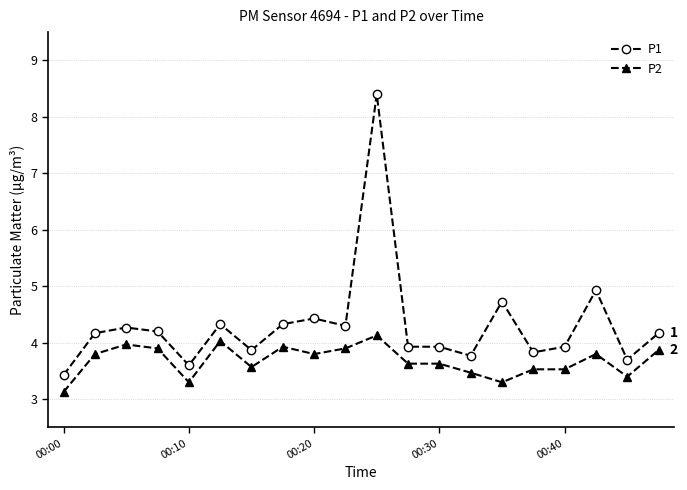

Does the chart have visible grid lines?

Yes